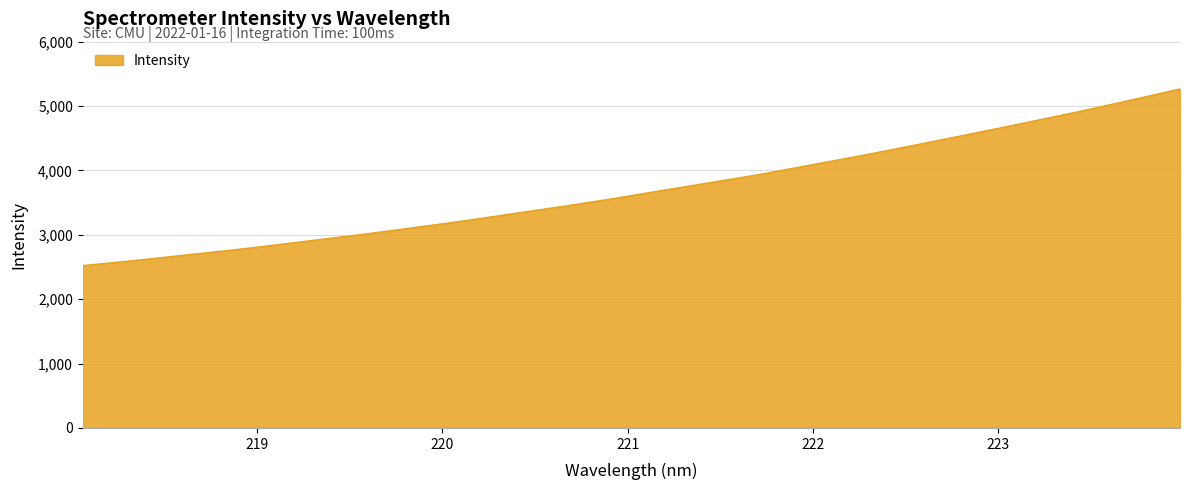

What is the difference between the maximum and minimum values?

2744.6